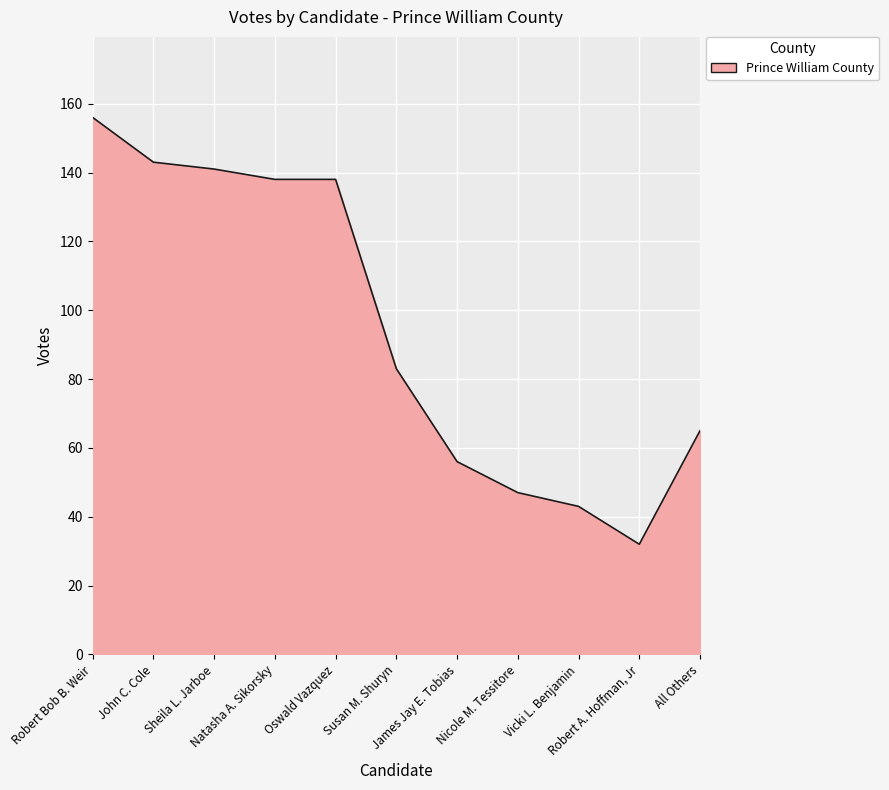

What is the difference between the second highest and second lowest values?

100